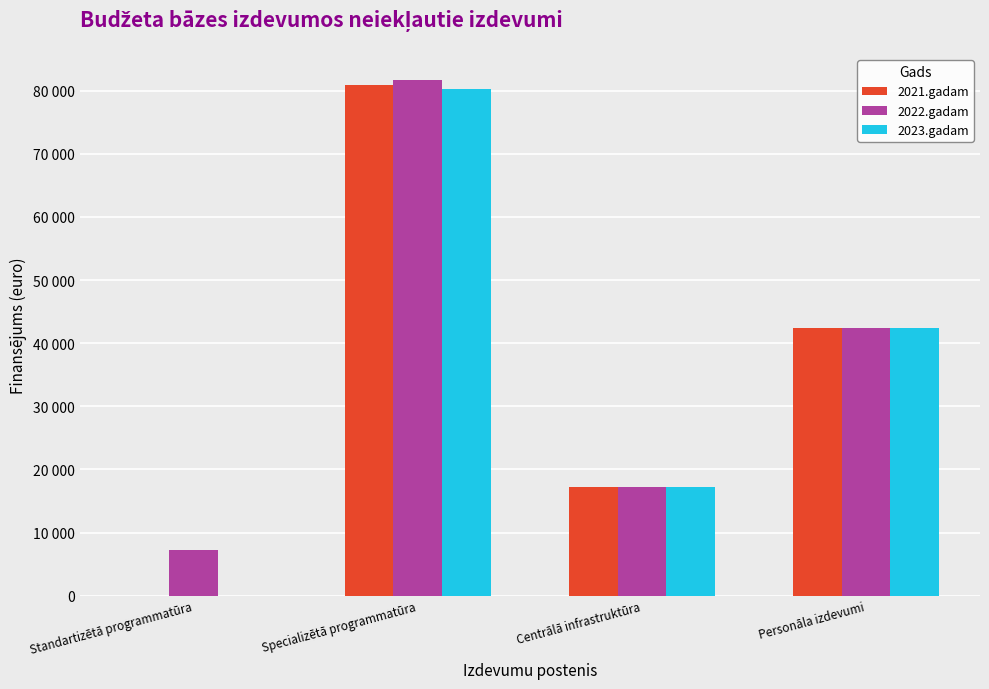

What is the total value across all series at Centrālā infrastruktūra?

51600